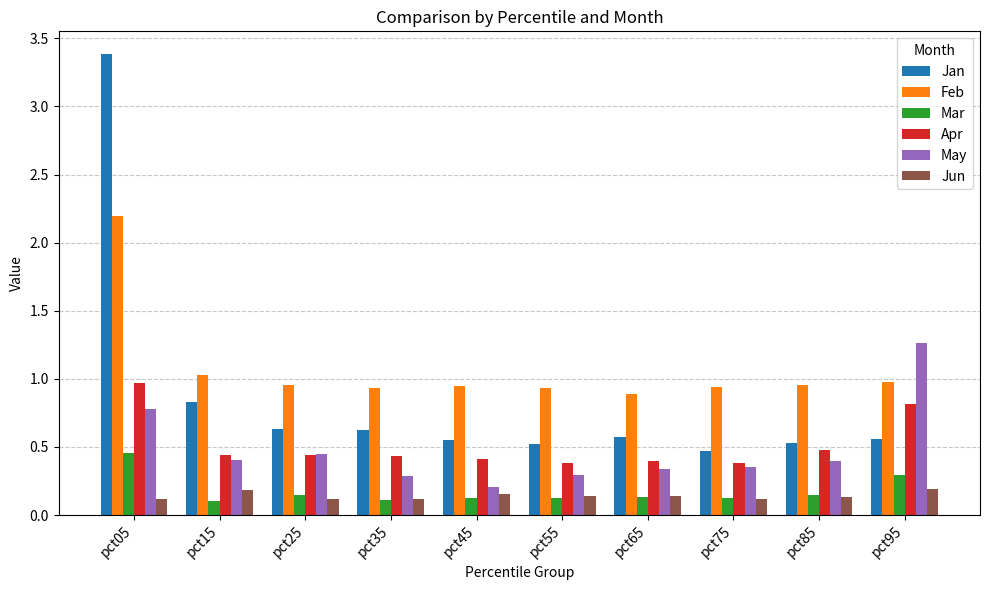

Does the chart contain stacked bars?

No